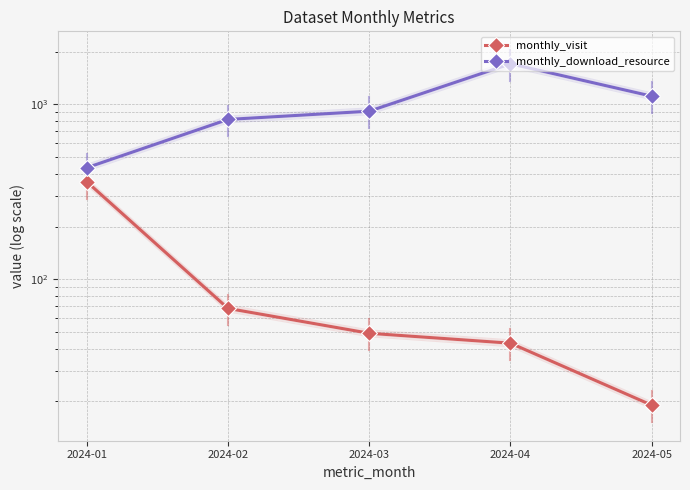

What is the maximum value for monthly_download_resource?

1707